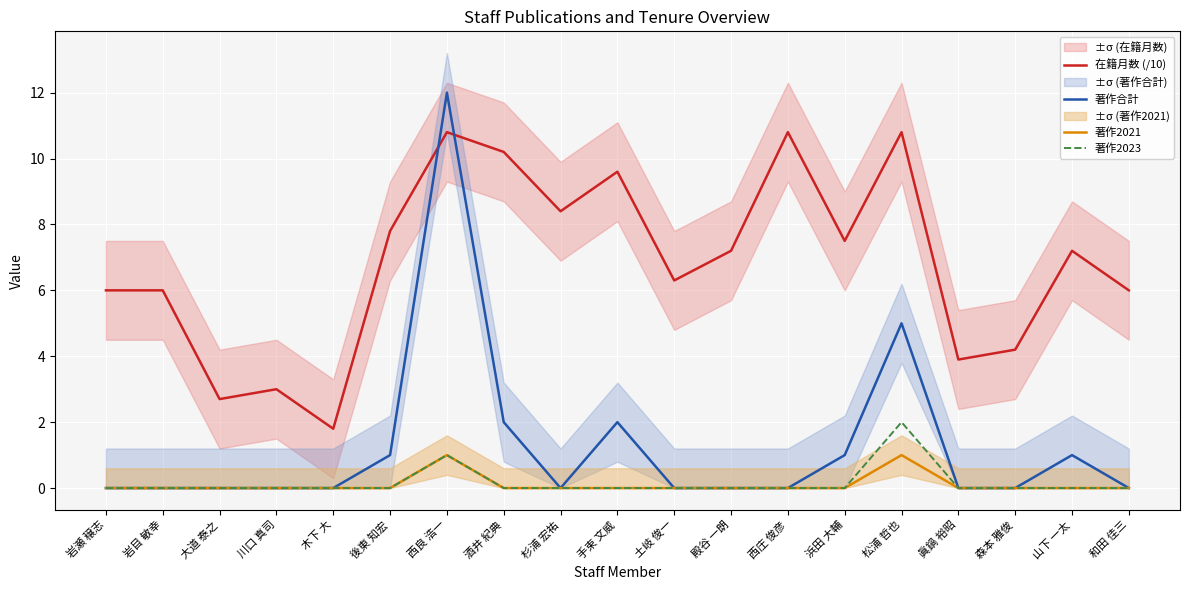

What are all the series names shown in the legend?

在籍月数 (/10), 著作合計, 著作2021, 著作2023